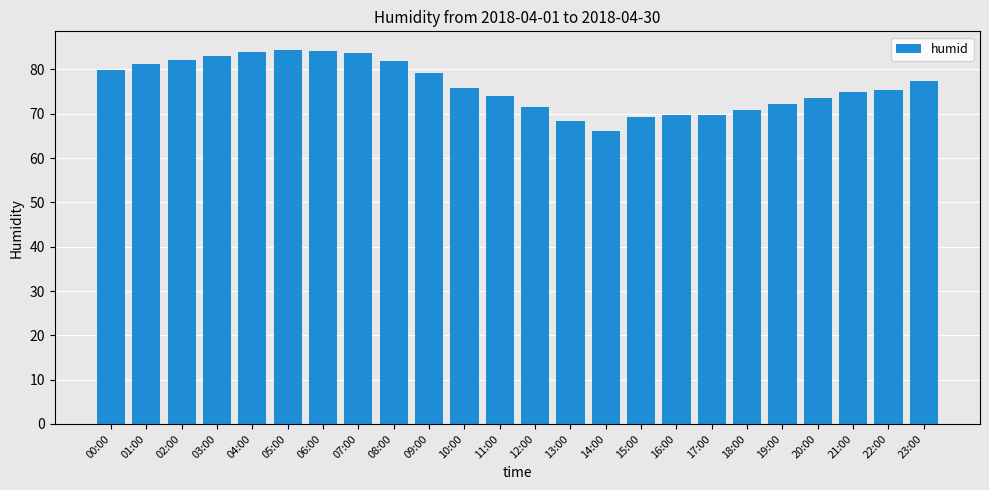

What is the smallest value displayed?

66.2